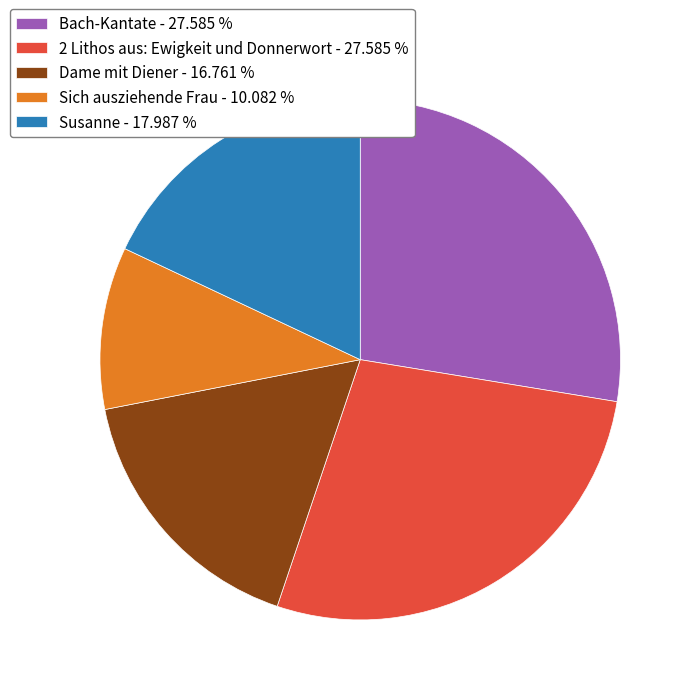

True or false: Bach-Kantate accounts for 20% of the total.

False